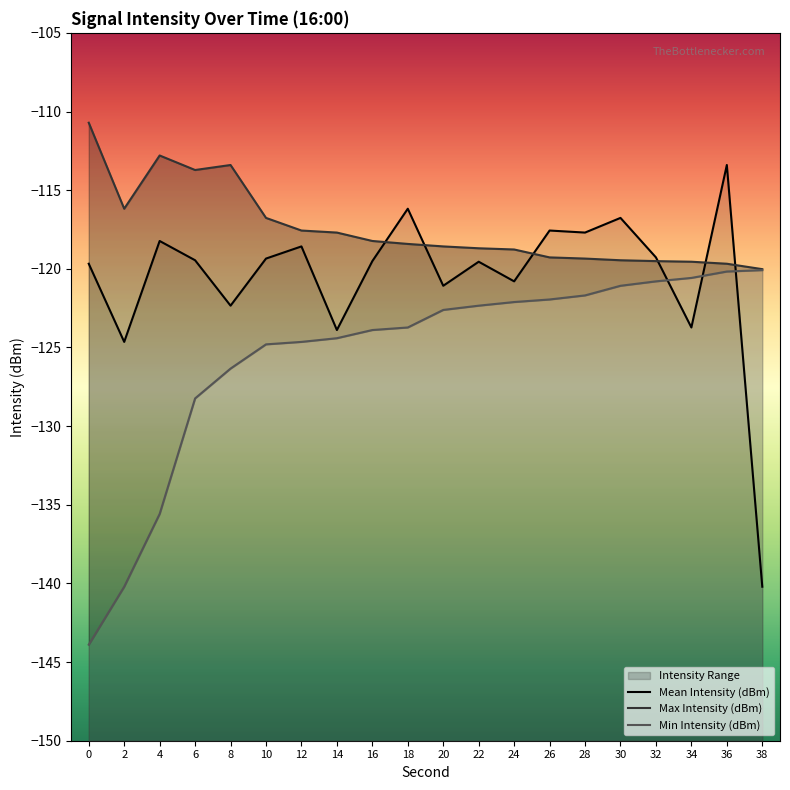

Reading left to right, list all the values displayed in this chart.

Mean Intensity (dBm): 0=-119.7	2=-124.6	4=-118.2	6=-119.5	8=-122.3	10=-119.3	12=-118.6	14=-123.9	16=-119.5	18=-116.2	20=-121.1	22=-119.5	24=-120.8	26=-117.6	28=-117.7	30=-116.8	32=-119.3	34=-123.7	36=-113.4	38=-140.2
Max Intensity (dBm): 0=-110.7	2=-116.2	4=-112.8	6=-113.7	8=-113.4	10=-116.8	12=-117.6	14=-117.7	16=-118.2	18=-118.4	20=-118.6	22=-118.7	24=-118.8	26=-119.3	28=-119.3	30=-119.5	32=-119.5	34=-119.5	36=-119.7	38=-120.0
Min Intensity (dBm): 0=-143.9	2=-140.2	4=-135.6	6=-128.2	8=-126.3	10=-124.8	12=-124.6	14=-124.4	16=-123.9	18=-123.7	20=-122.6	22=-122.3	24=-122.1	26=-121.9	28=-121.7	30=-121.1	32=-120.8	34=-120.6	36=-120.2	38=-120.1